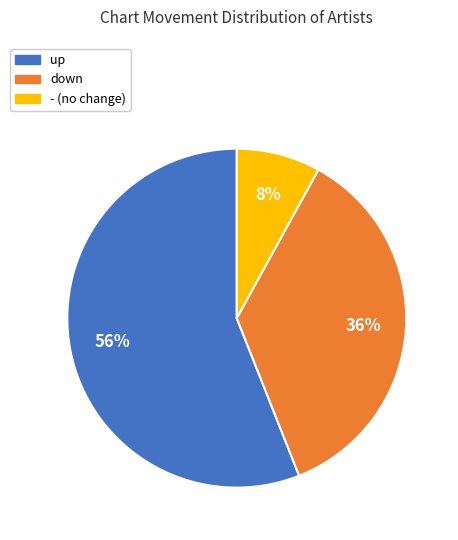

What is the smallest slice in the pie chart?

-